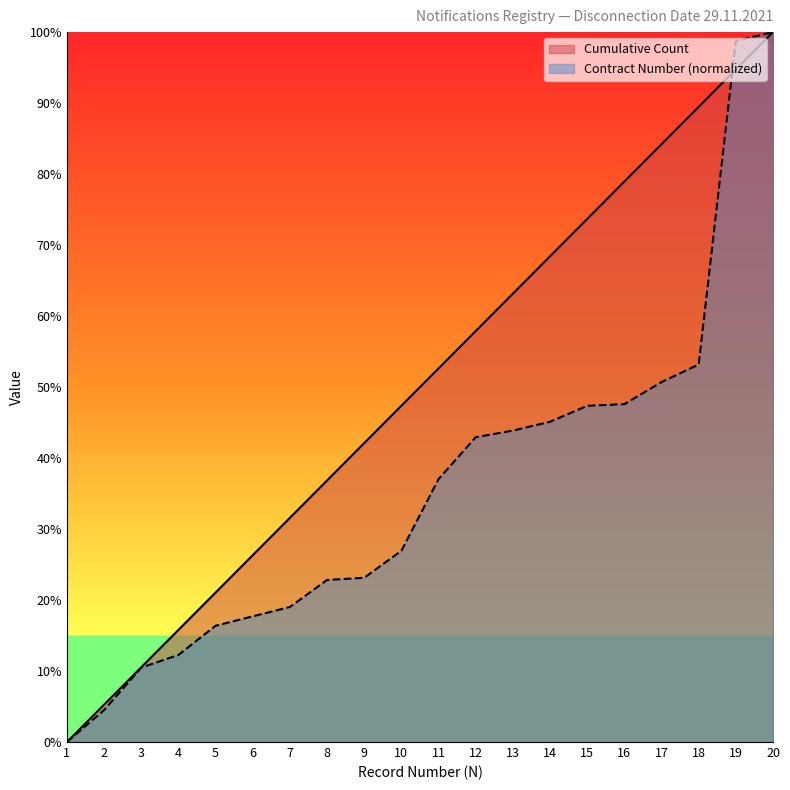

Reading left to right, list all the values displayed in this chart.

Cumulative Count: 0.0	5.3	10.5	15.8	21.1	26.3	31.6	36.8	42.1	47.4	52.6	57.9	63.2	68.4	73.7	78.9	84.2	89.5	94.7	100.0
Contract Number: 0.0	4.5	10.5	12.3	16.4	17.7	19.0	22.8	23.1	26.9	37.0	42.9	43.9	45.1	47.4	47.6	50.7	53.2	98.8	100.0